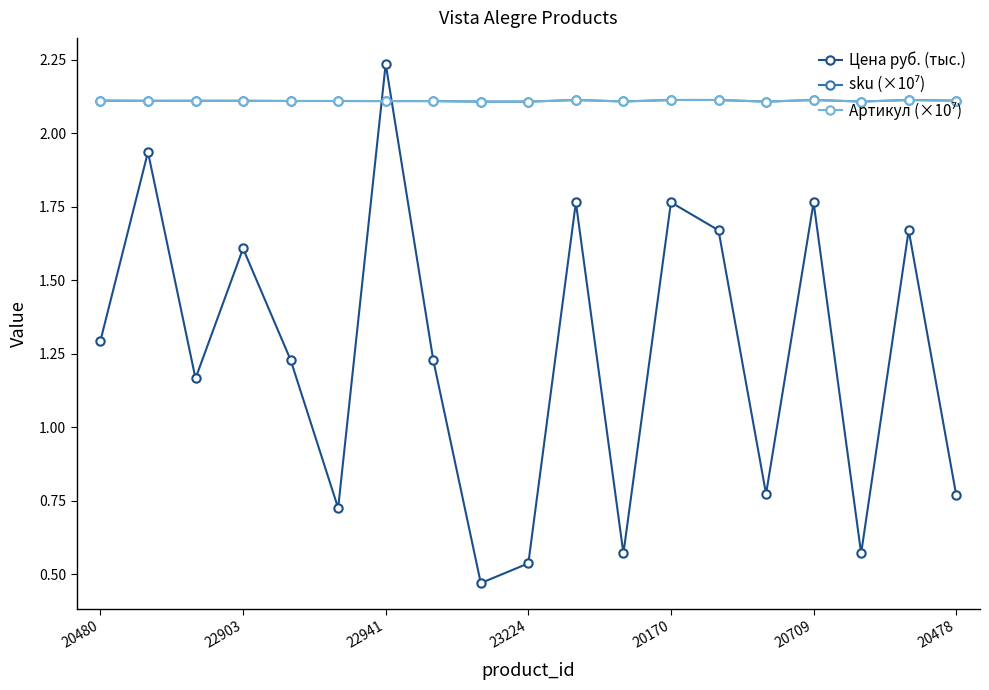

Does the chart display data point markers on the line(s)?

Yes